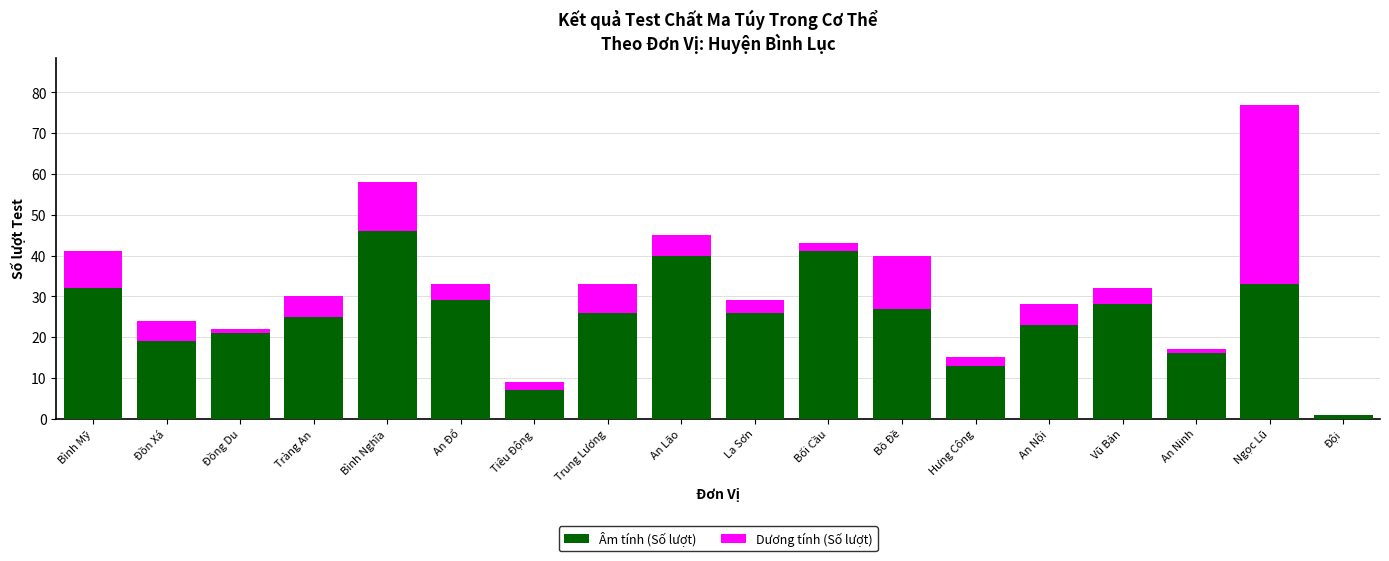

What is the total value across all series at An Lão?

45